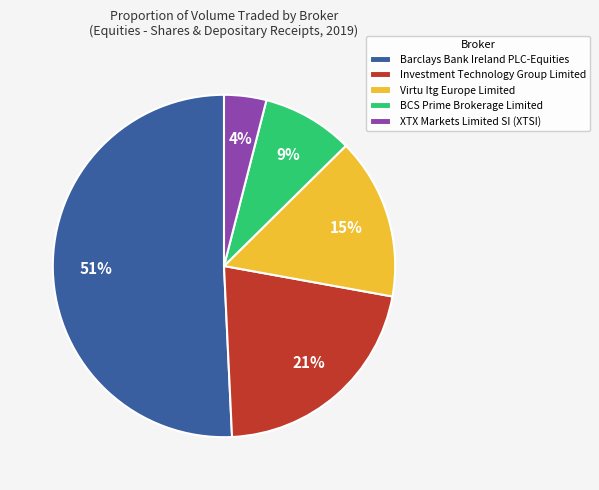

Is the sum of Barclays Bank Ireland PLC-Equities and XTX Markets Limited SI (XTSI) greater than half?

Yes